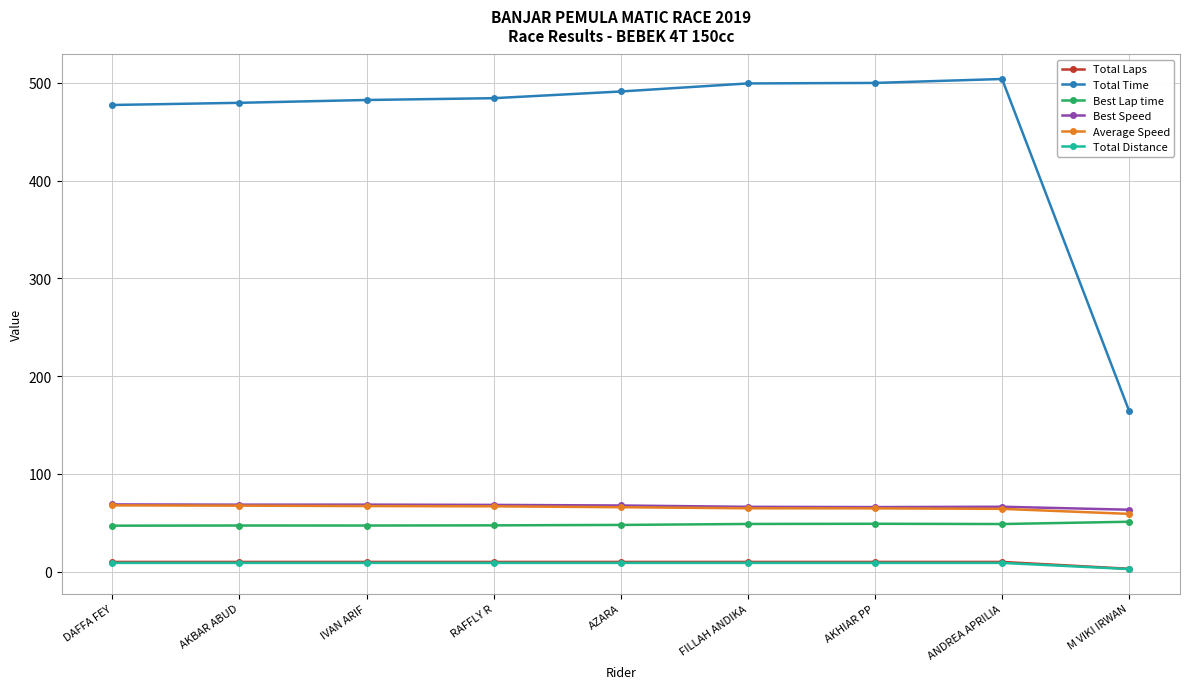

True or false: Average Speed and Total Laps intersect in this chart.

False